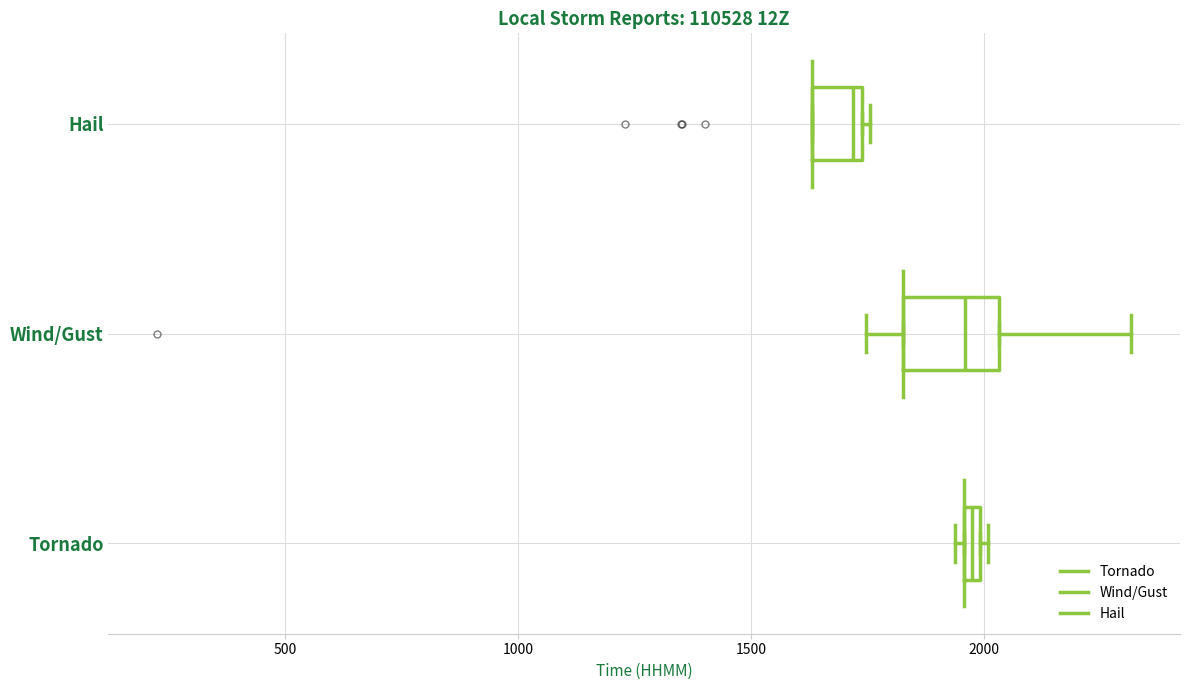

Which box's median line is the furthest to the left?

Hail